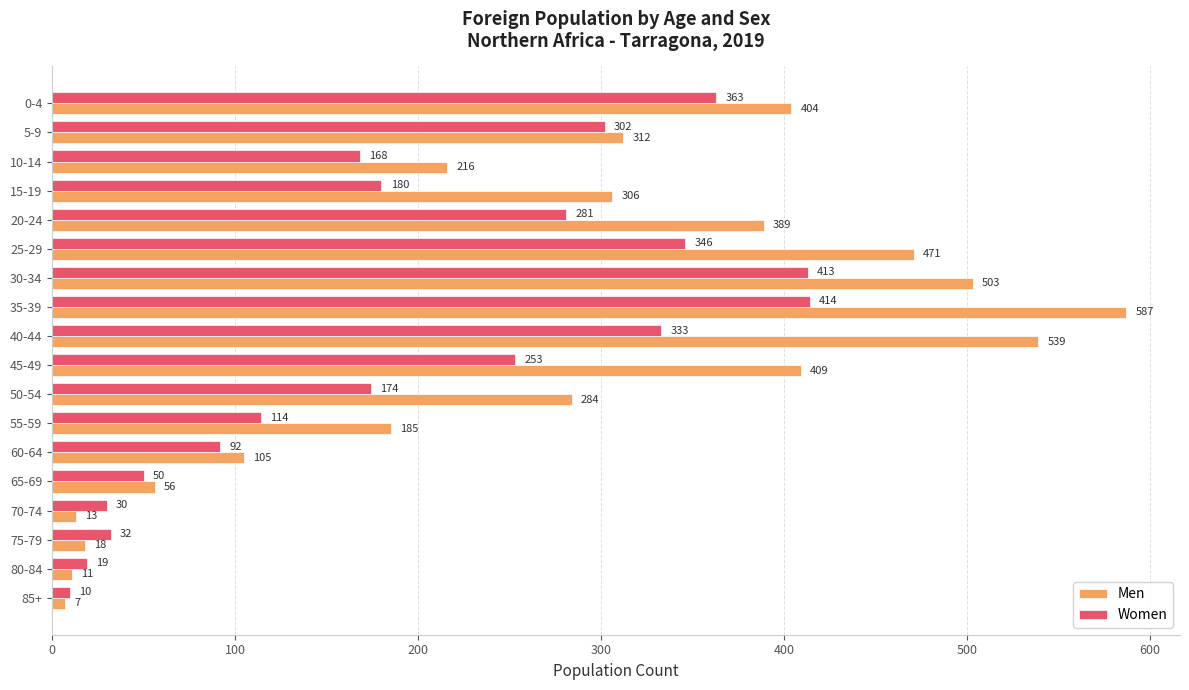

The value of Men at 60-64 is 179. True or false?

False